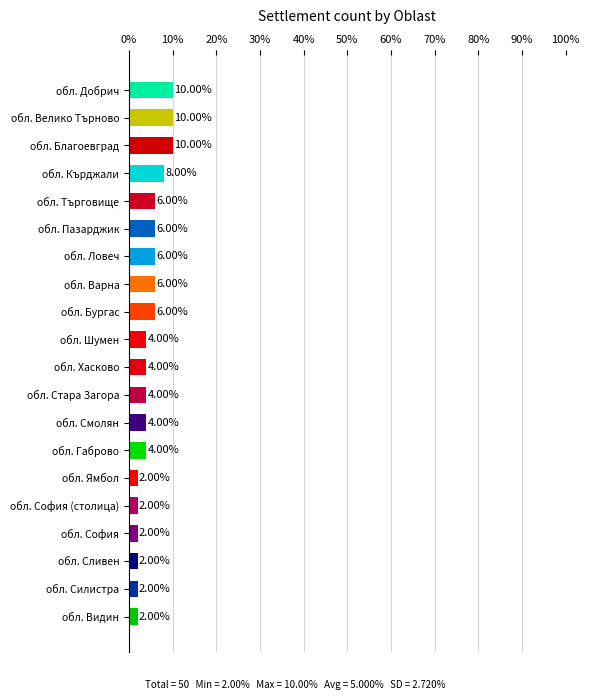

What is the change in value from обл. Благоевград to обл. Шумен?

-6